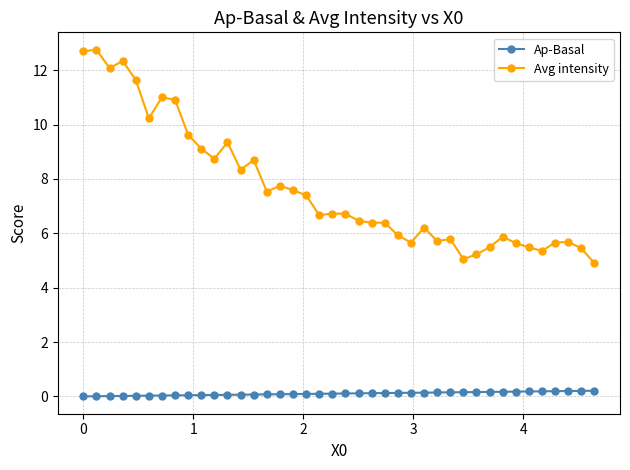

What is the value of the Avg intensity point at the 7th from the left?

11.0